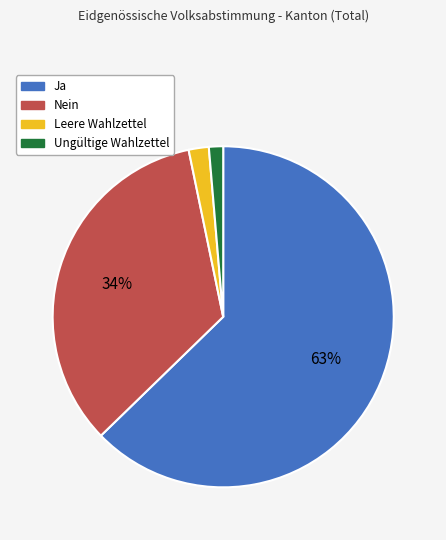

Which has a higher value, Leere Wahlzettel or Nein?

Nein